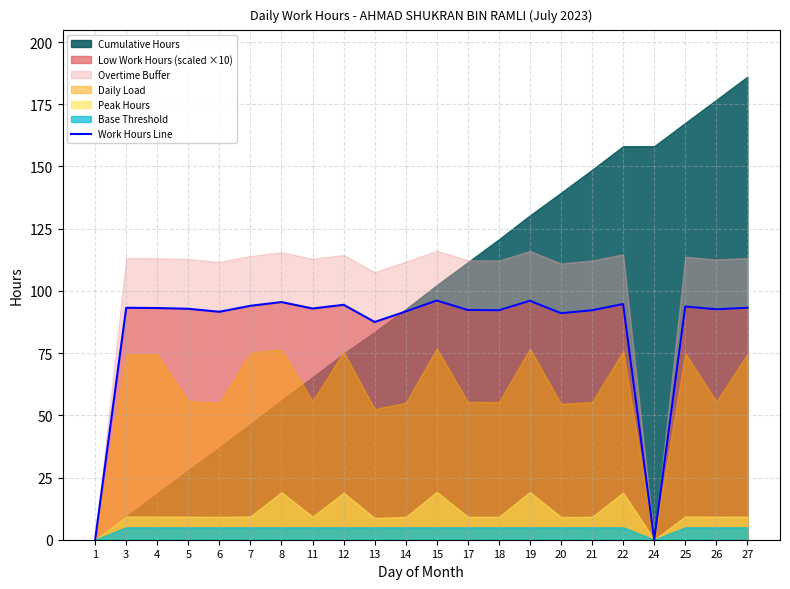

Does the chart have visible grid lines?

Yes